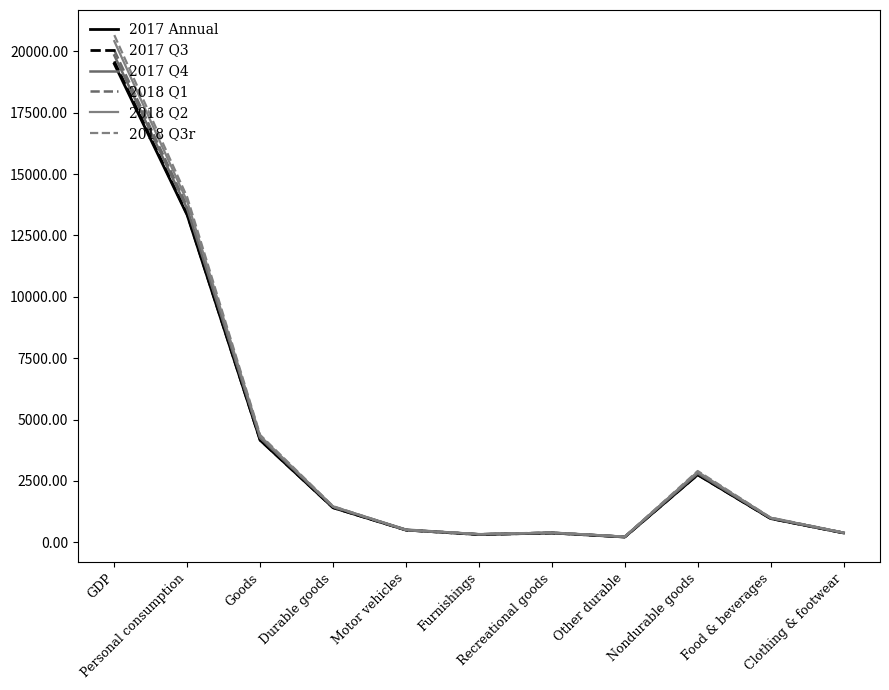

Reading left to right, extract all data points from this chart.

2017 Annual: 19485.4	13321.4	4156.1	1406.5	498.2	315.4	378.1	214.7	2749.6	965.8	379.7
2017 Q3: 19588.1	13359.1	4166.0	1411.2	497.7	316.3	379.9	217.3	2754.8	967.9	380.2
2017 Q4: 19831.8	13579.2	4250.9	1445.7	516.4	322.6	386.3	220.4	2805.2	982.6	384.7
2018 Q1: 20041.0	13679.6	4267.7	1434.5	498.5	324.1	388.5	223.4	2833.2	988.3	385.5
2018 Q2: 20411.9	13875.6	4329.5	1458.7	504.6	331.3	392.6	230.2	2870.8	998.0	394.8
2018 Q3r: 20658.2	14050.5	4371.3	1468.5	506.2	334.2	398.3	229.8	2902.8	1007.4	398.0